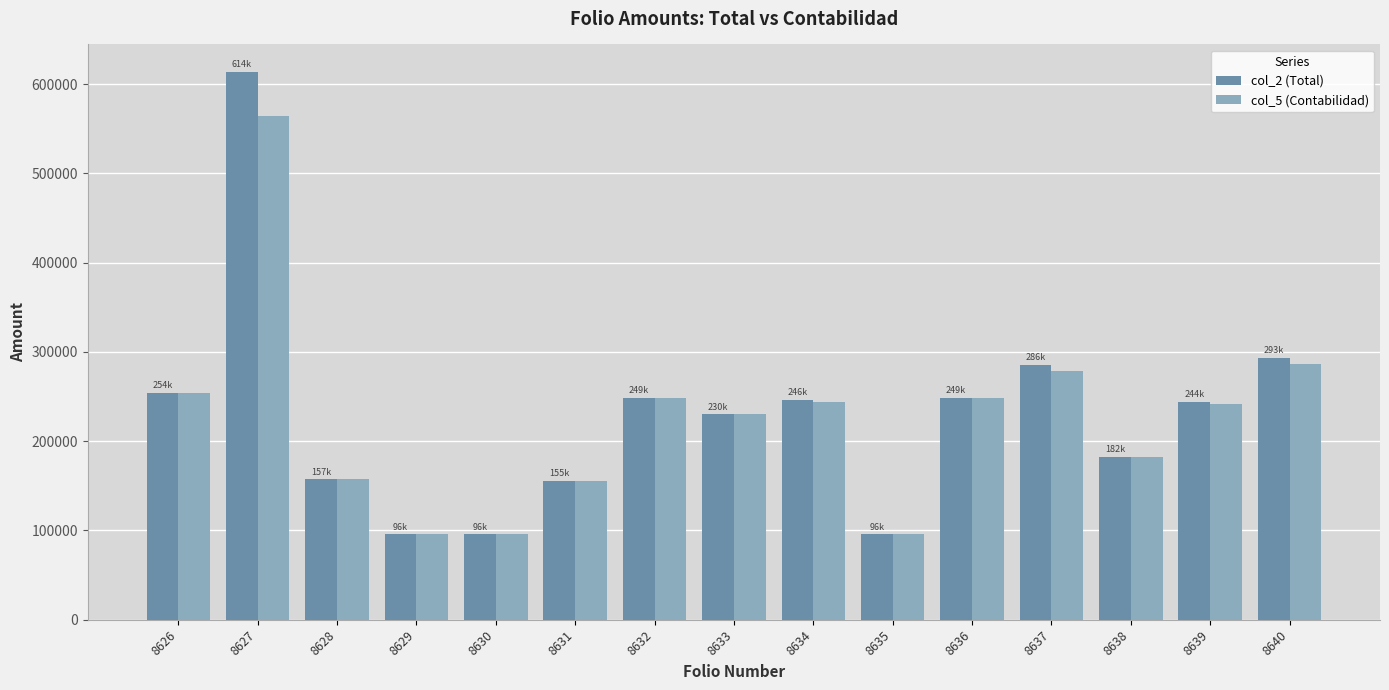

At how many categories does at least one series exceed 196886?

9